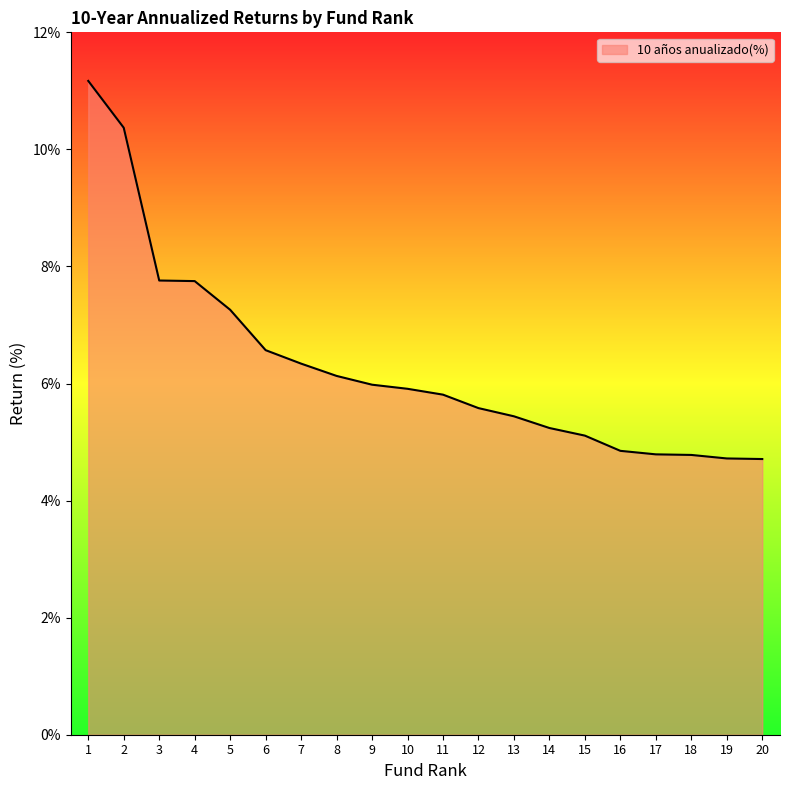

At which category does the chart reach its peak across all series?

1